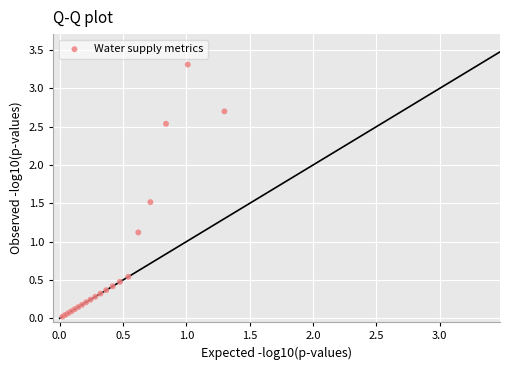

What Y value in the scatter plot is closest to 1?

1.1